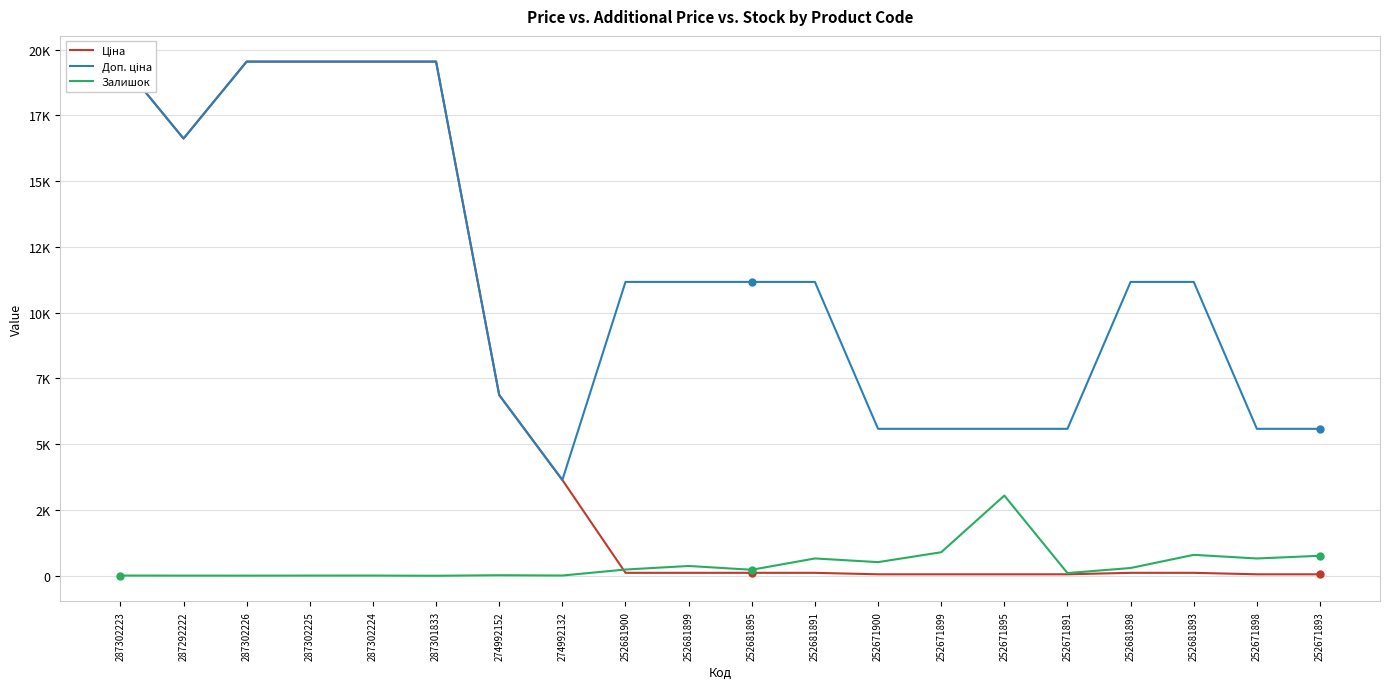

The Доп. ціна series shows 11169.0 at 252681899. True or false?

True